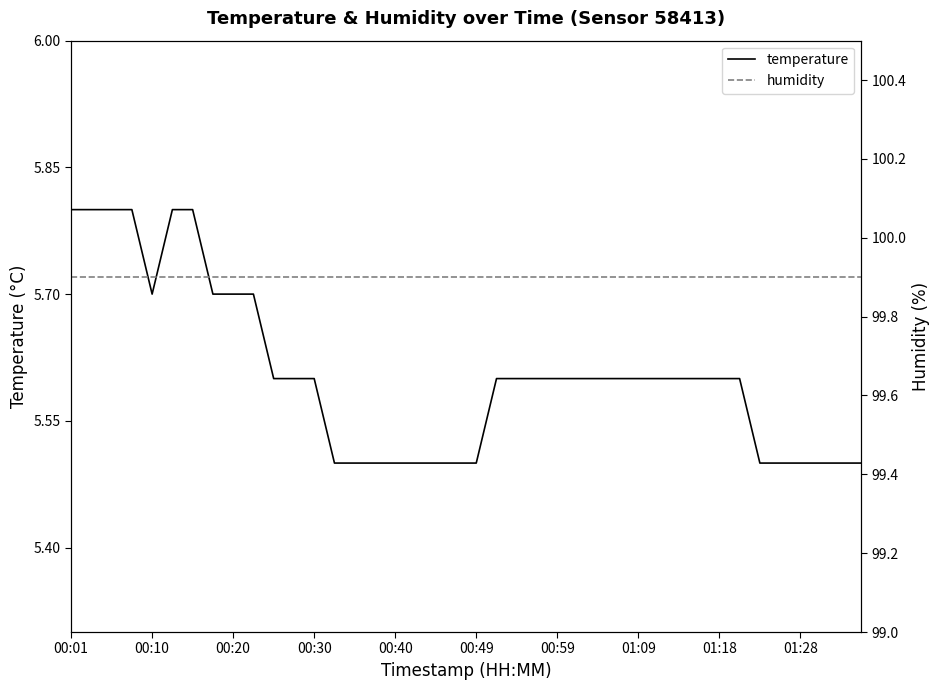

What is the maximum value shown in the chart?

99.9